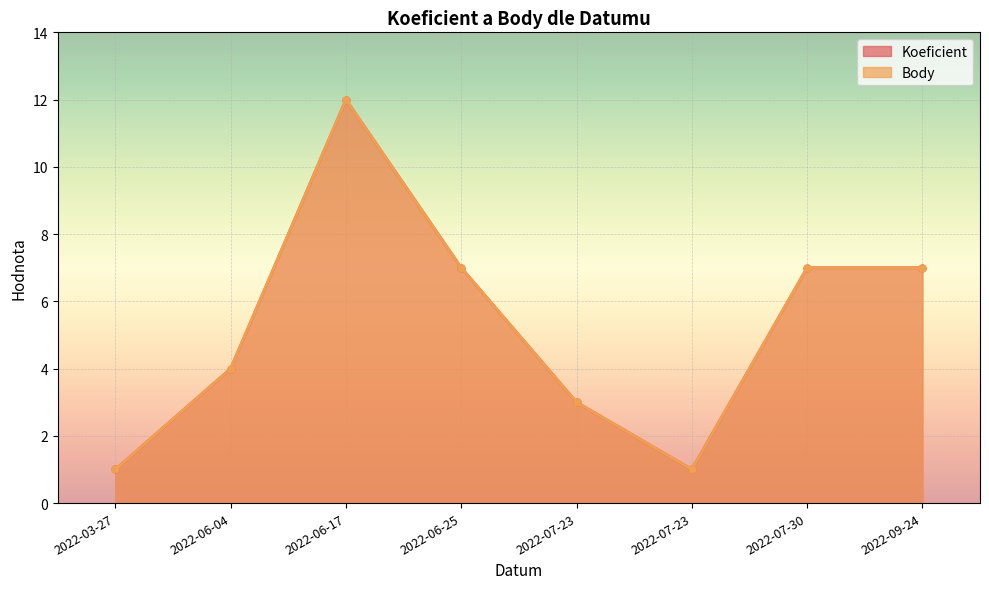

What is the difference between the maximum and minimum values in the Koeficient series?

11